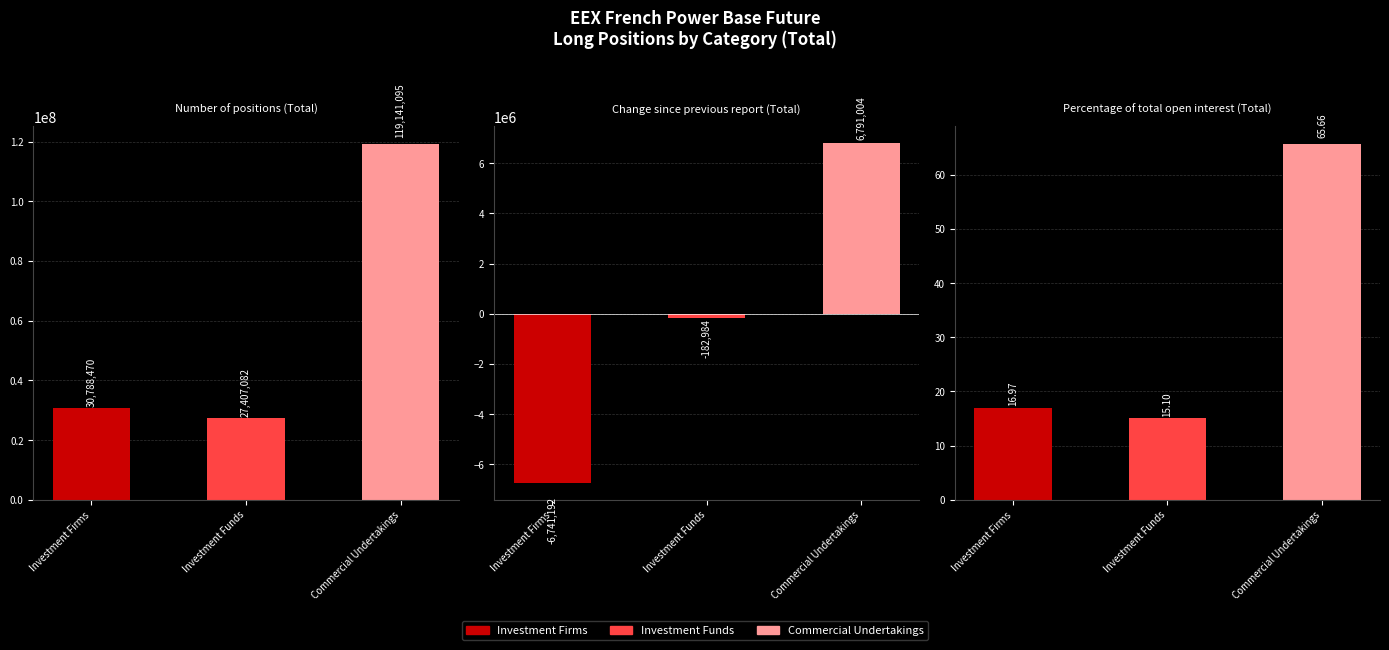

Which series changed the most between Change since previous report (Total) and Percentage of total open interest (Total)?

Commercial Undertakings (Long)